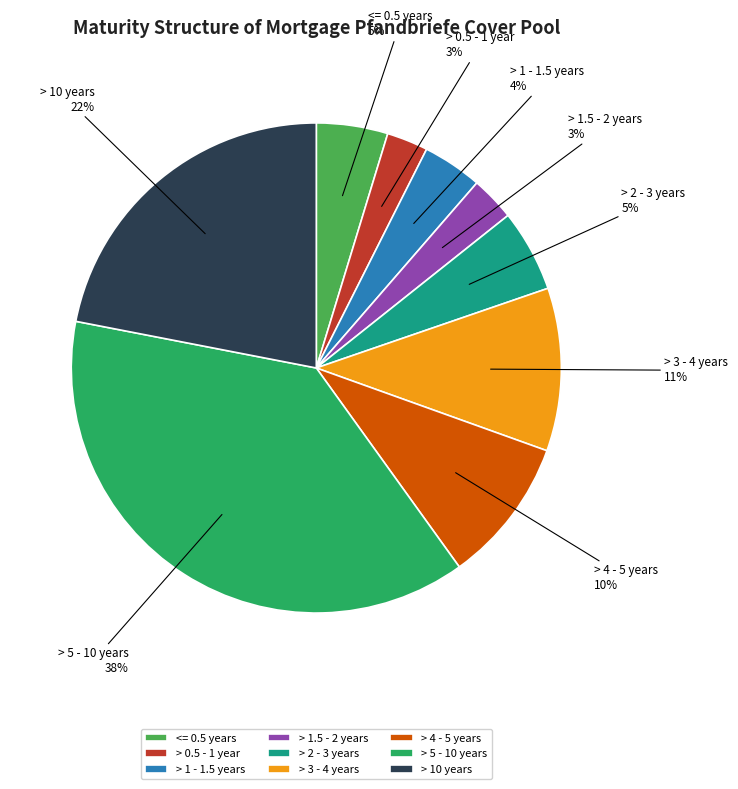

True or false: > 2 - 3 years accounts for 11% of the total.

False